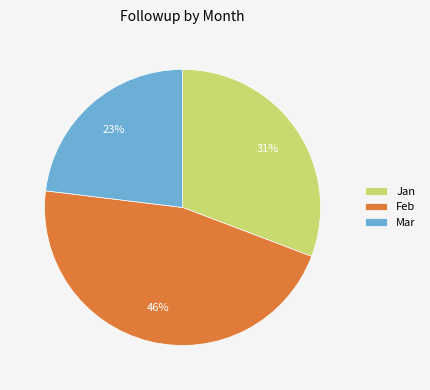

The Jan slice represents 24% of the pie. True or false?

False